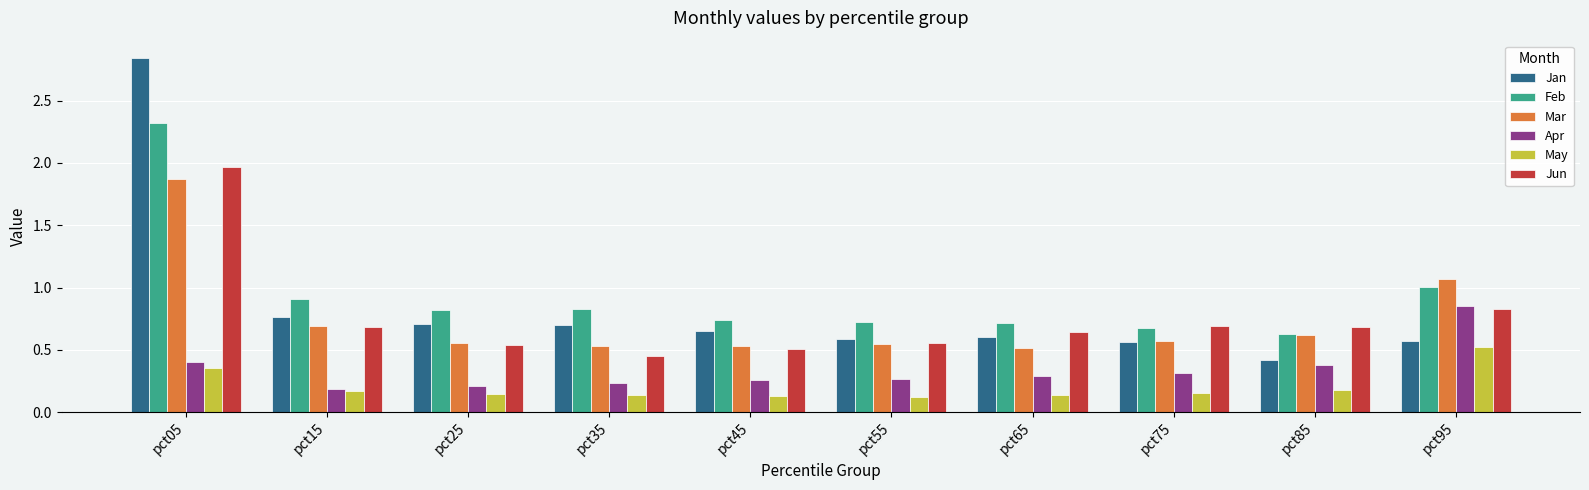

What is the total value across all series at pct25?

3.0